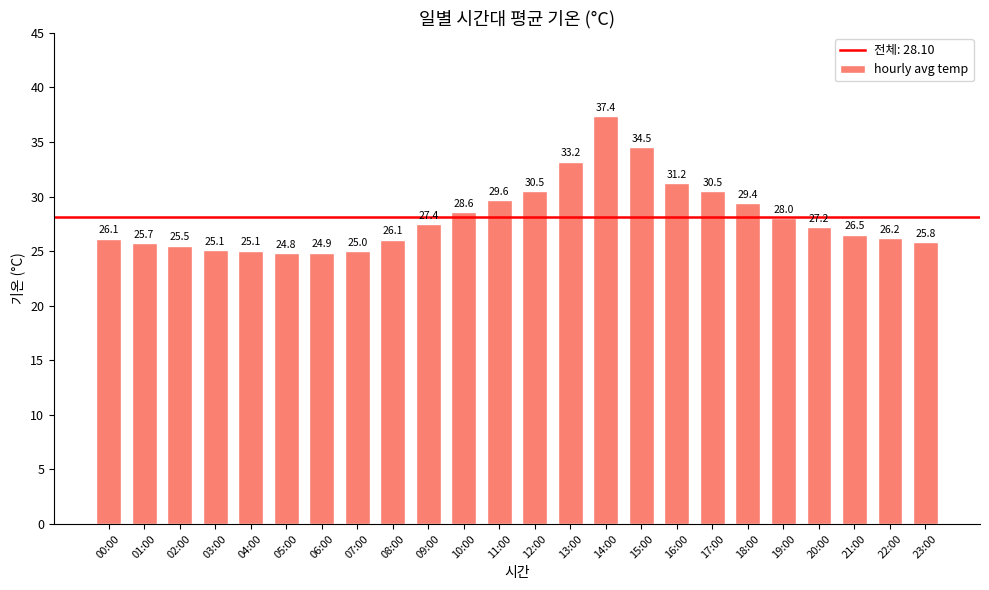

What is the label of the 7th bar from the right?

17:00